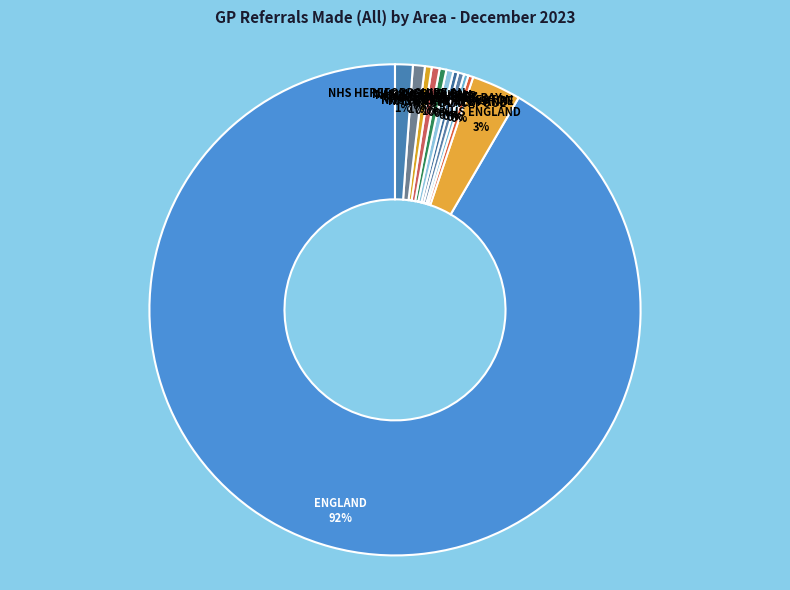

Rank the categories by value from highest to lowest.

ENGLAND, NHS ENGLAND, NHS HEREFORDSHIRE AND WORCESTERSHIRE, NHS SHEFFIELD, NHS DONCASTER, NHS MORECAMBE BAY, NHS ROTHERHAM, NHS BARNSLEY, NHS EAST LANCASHIRE, NHS GREATER PRESTON, NHS BLACKPOOL, NHS CHORLEY AND SOUTH RIBBLE